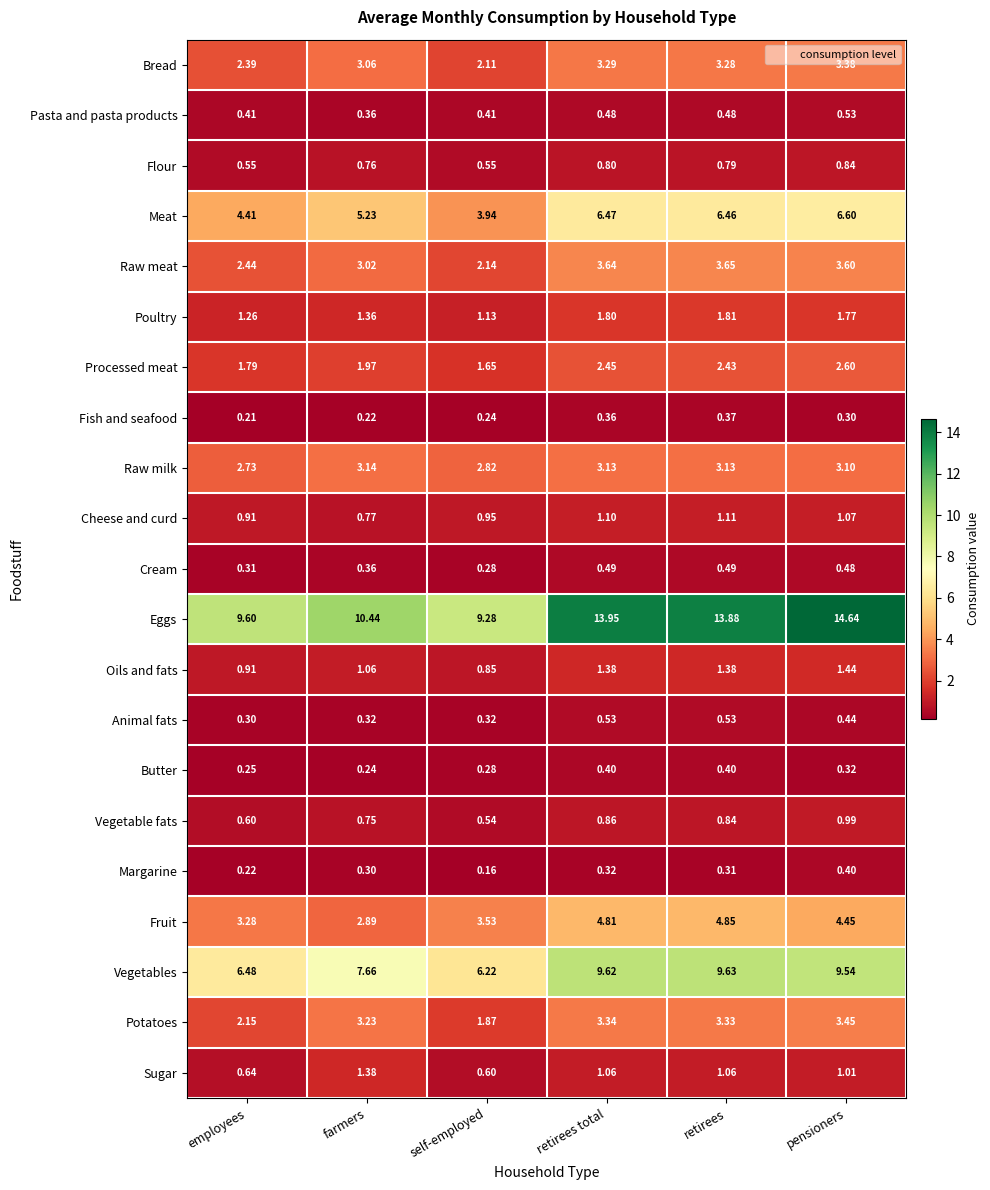

At which label does Raw milk first exceed 3?

farmers